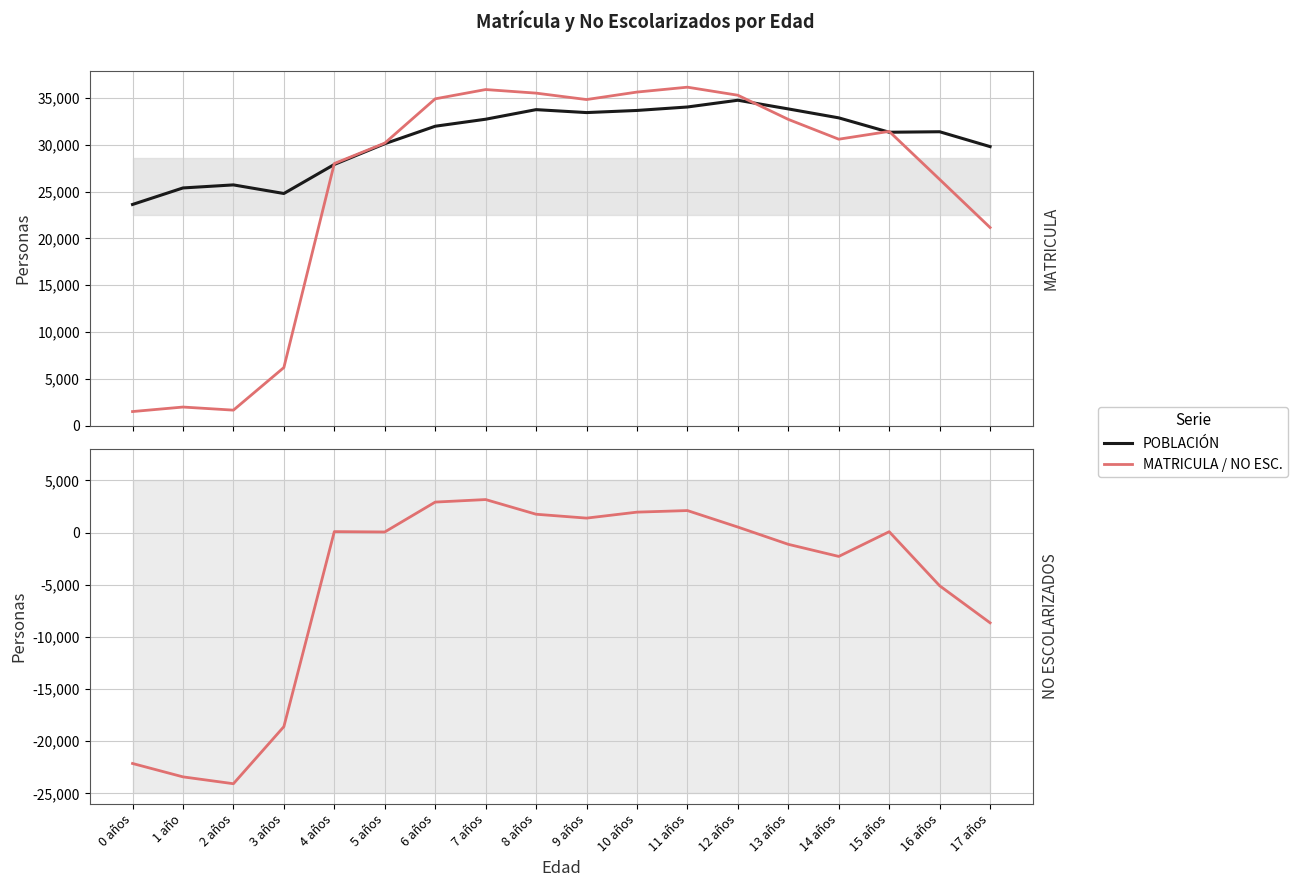

Rank the series by their maximum value, from lowest to highest.

NO ESCOLARIZADOS, POBLACIÓN, MATRICULA